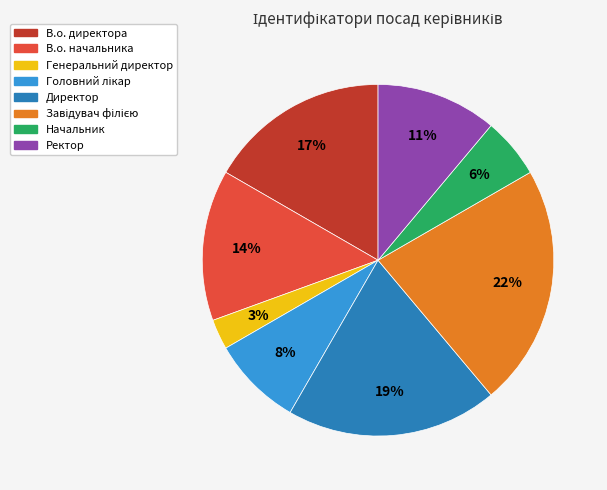

How many slices are in this pie chart?

8